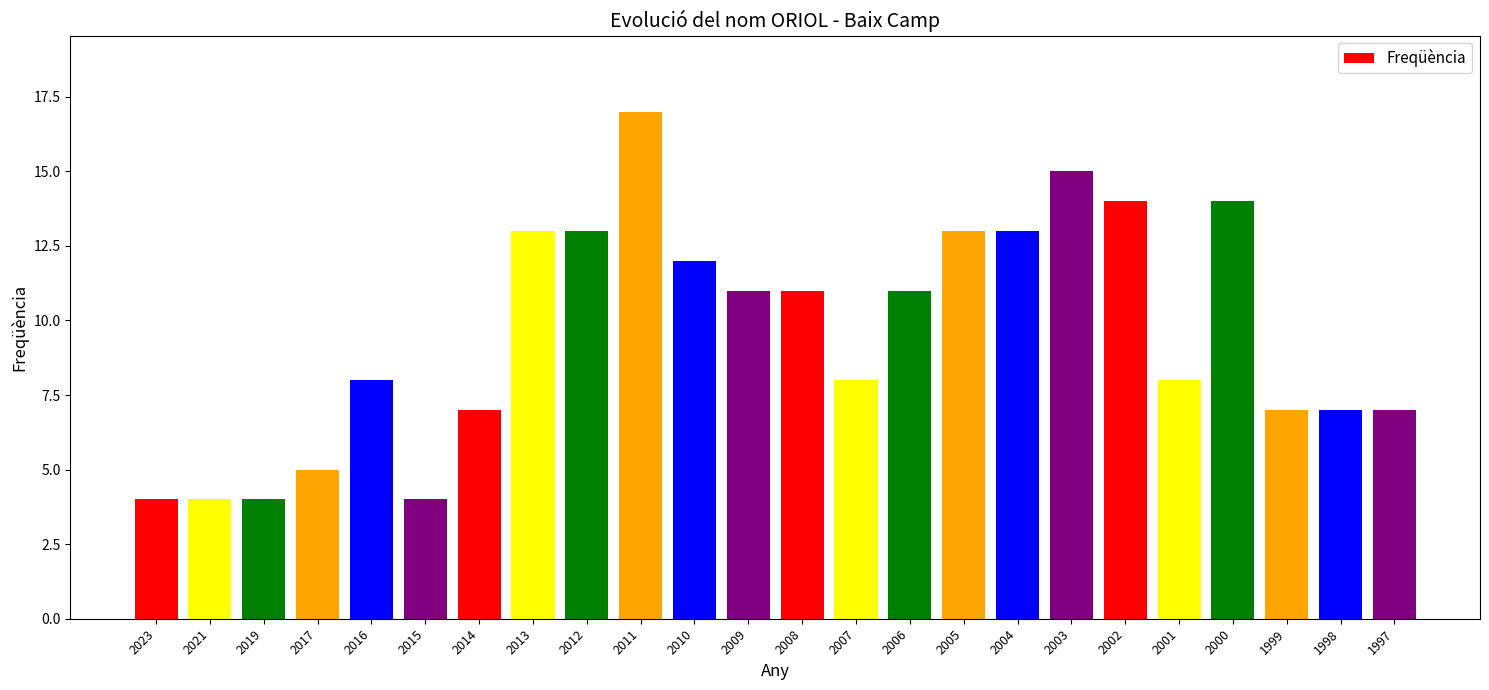

At which label does the data first exceed 11?

2013